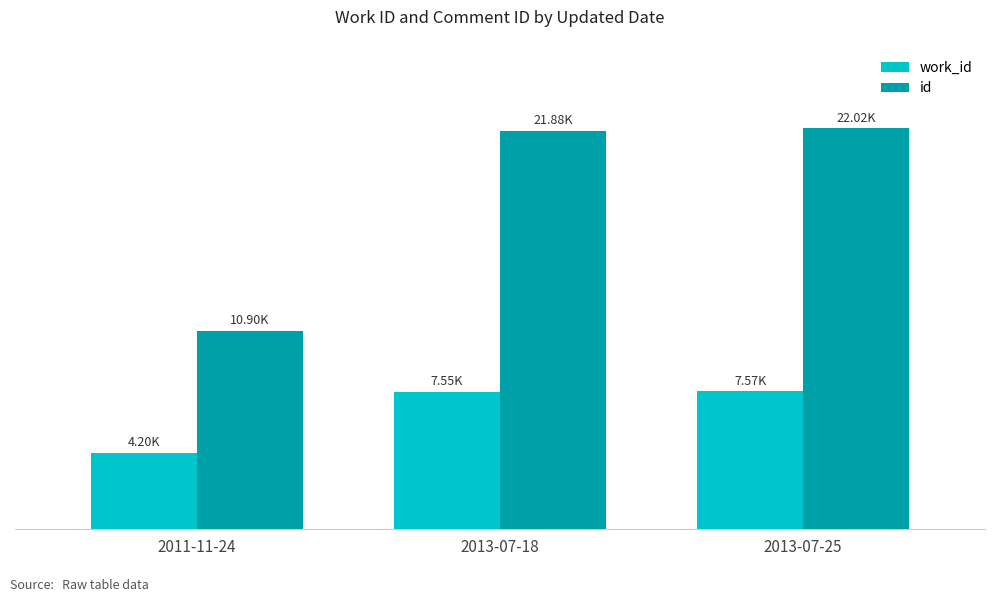

What is the sum of all work_id values?

19315